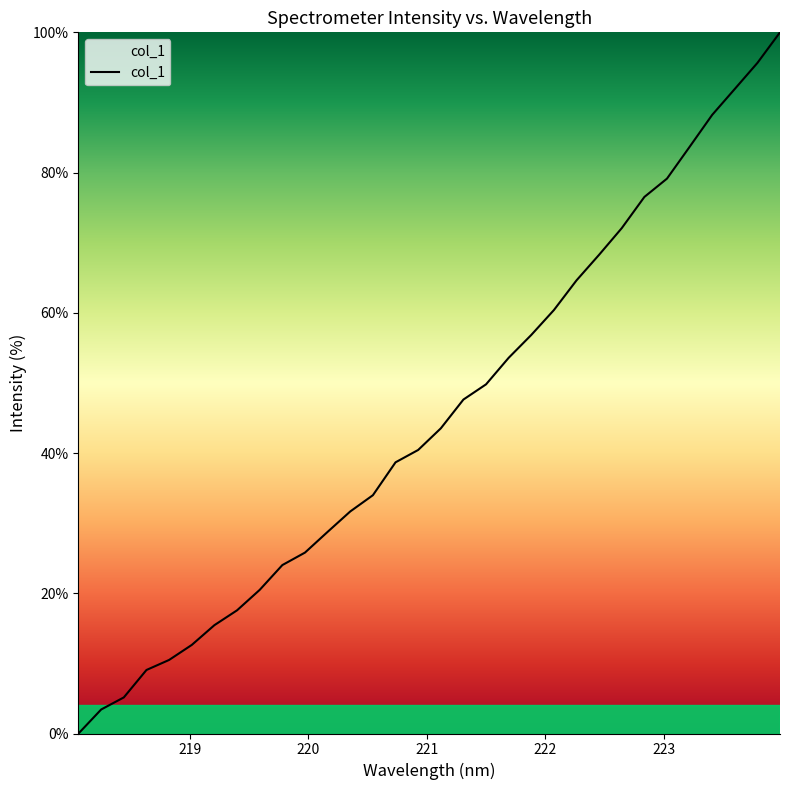

Does the chart display data point markers on the line(s)?

No